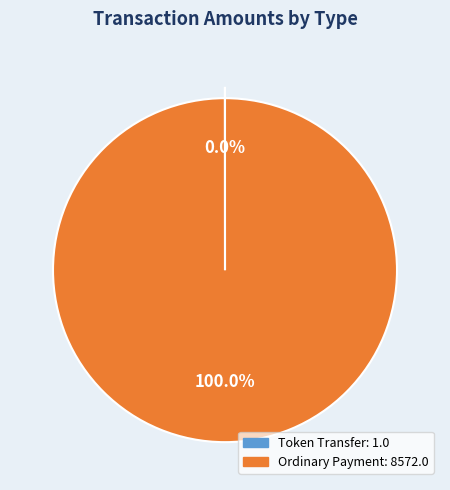

Which slice represents more than half of the pie?

Ordinary Payment